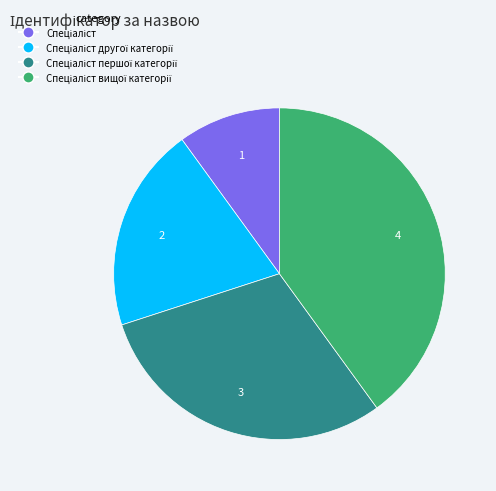

Is there any slice that represents more than half of the pie?

No